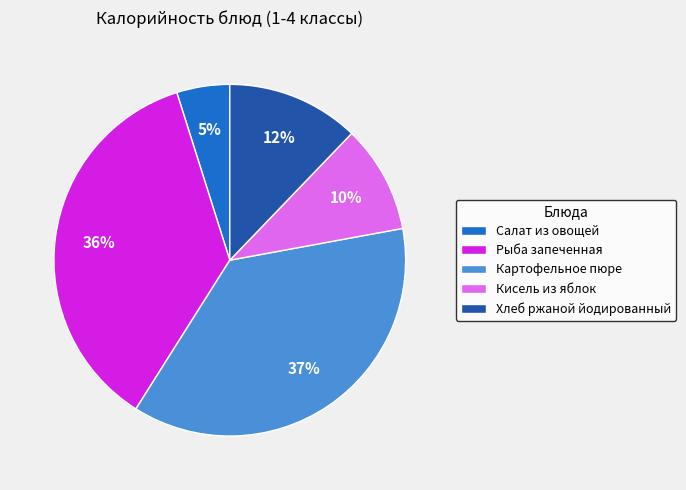

Is it true that Салат из овощей is 17% of the pie?

False